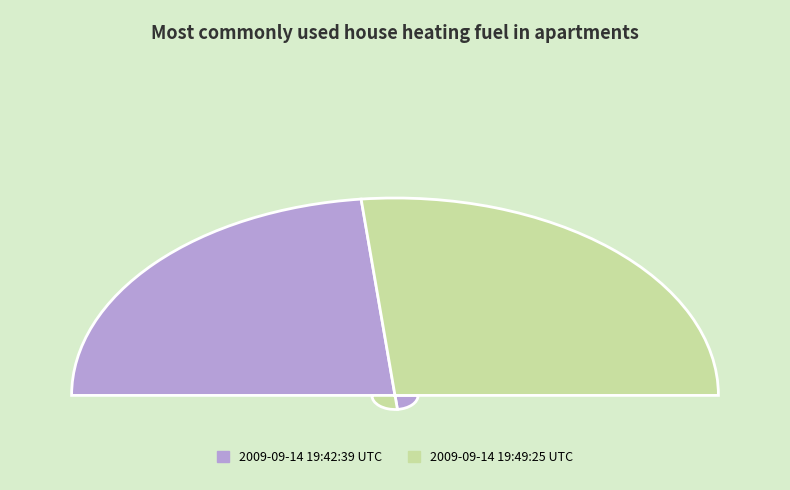

Is there a majority slice in this chart?

Yes